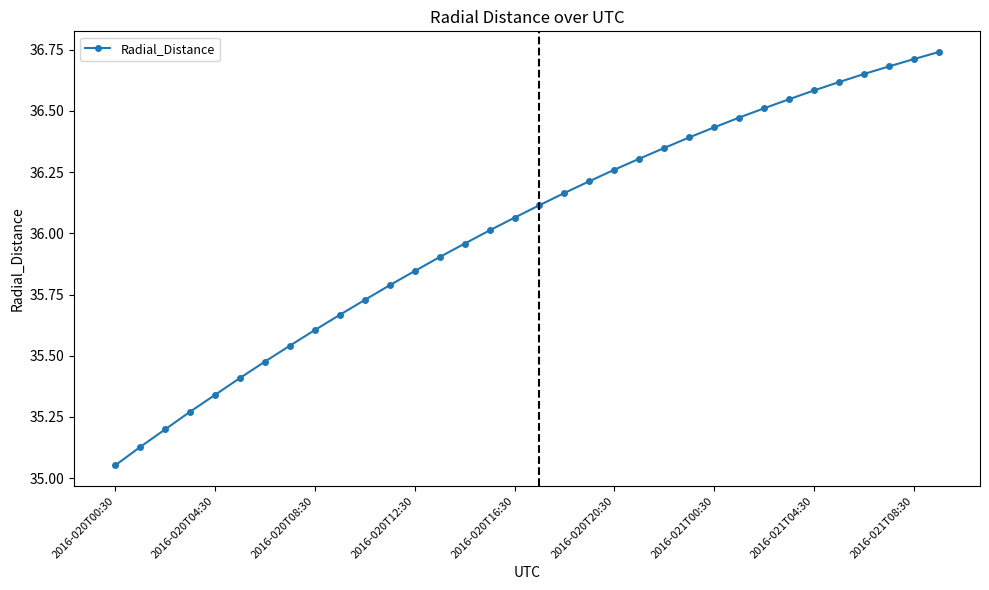

What is the sum of all values?

1224.7